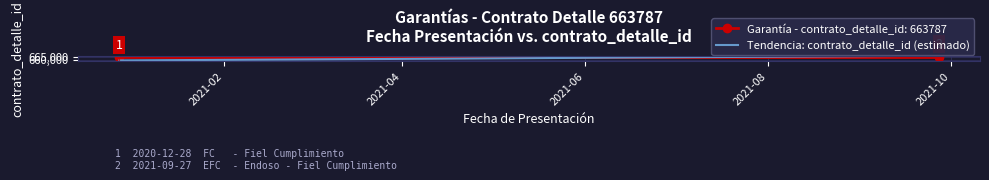

What is the lowest value of the Tendencia: contrato_detalle_id (estimado) series?

658787